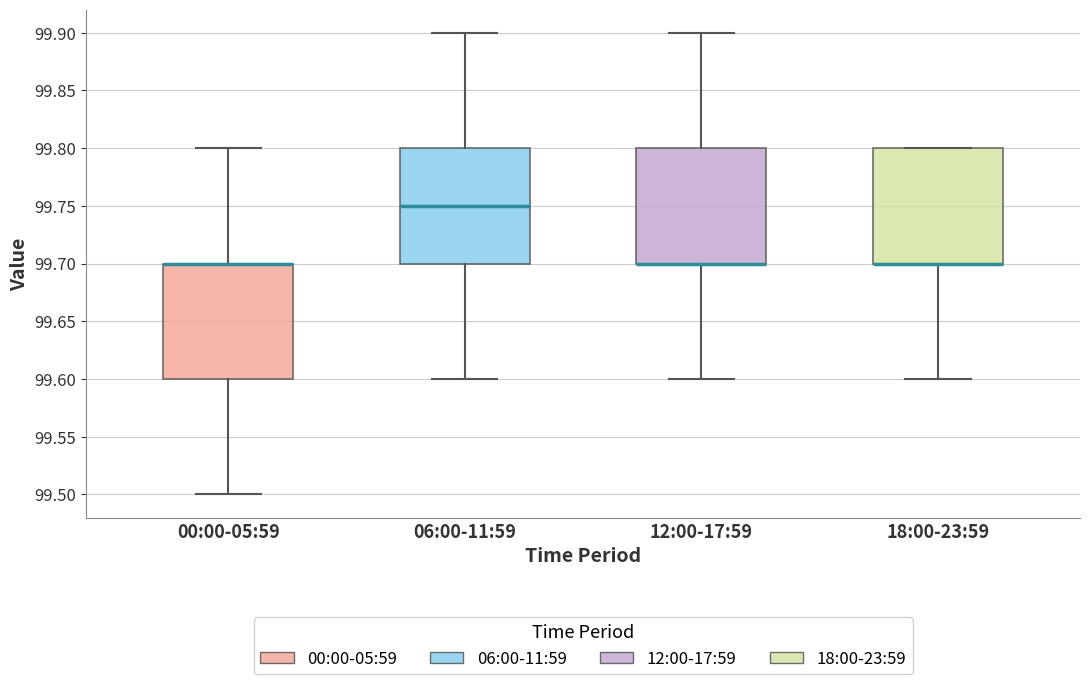

Reading left to right, read every box against the y-axis: the position of its median line, the range the box covers, and the ends of its whiskers. The values are not printed on the chart, so give them approximately, as read against the axis.

00:00-05:59: median 99.70 (drawn on the box's upper edge), box 99.60 to 99.70, whiskers 99.50 to 99.80
06:00-11:59: median 99.75, box 99.70 to 99.80, whiskers 99.60 to 99.90
12:00-17:59: median 99.70 (drawn on the box's lower edge), box 99.70 to 99.80, whiskers 99.60 to 99.90
18:00-23:59: median 99.70 (drawn on the box's lower edge), box 99.70 to 99.80, whiskers 99.60 to 99.80